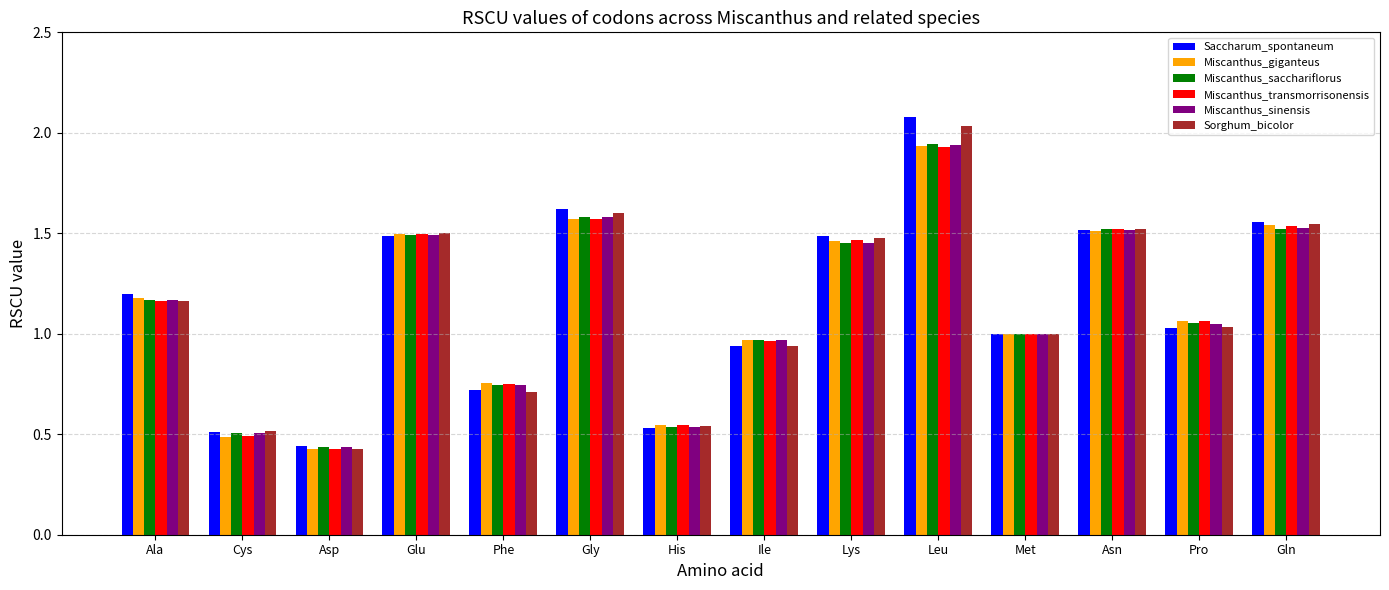

What is the label of the 3rd bar from the right?

Asn